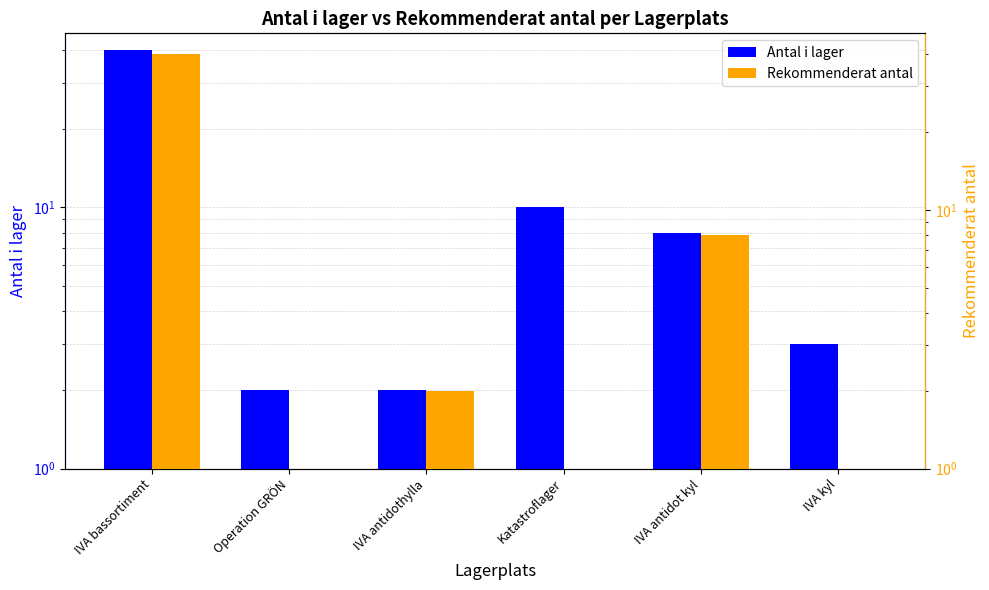

What are all the series names shown in the legend?

Antal i lager, Rekommenderat antal